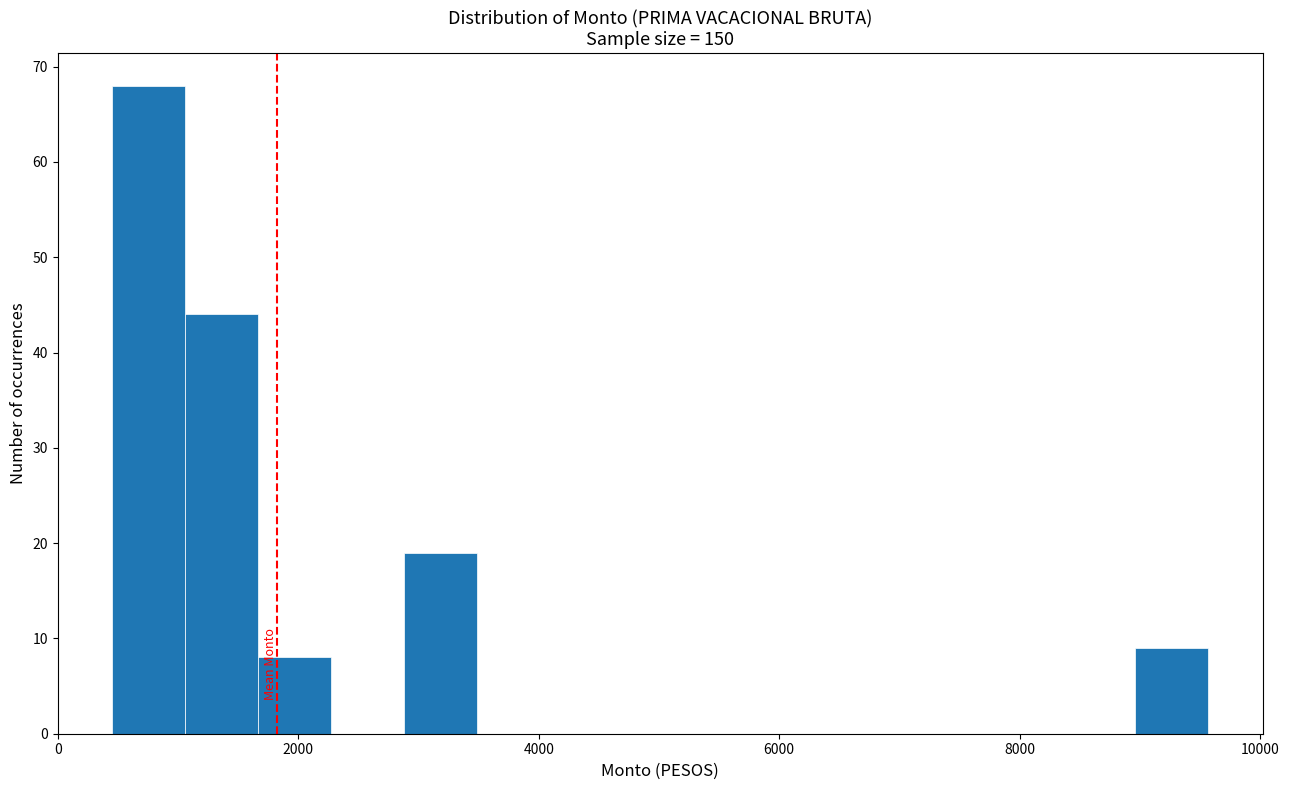

Around what value on the x-axis is the tallest bar? Give the approximate position of its centre, as read against the axis.

800